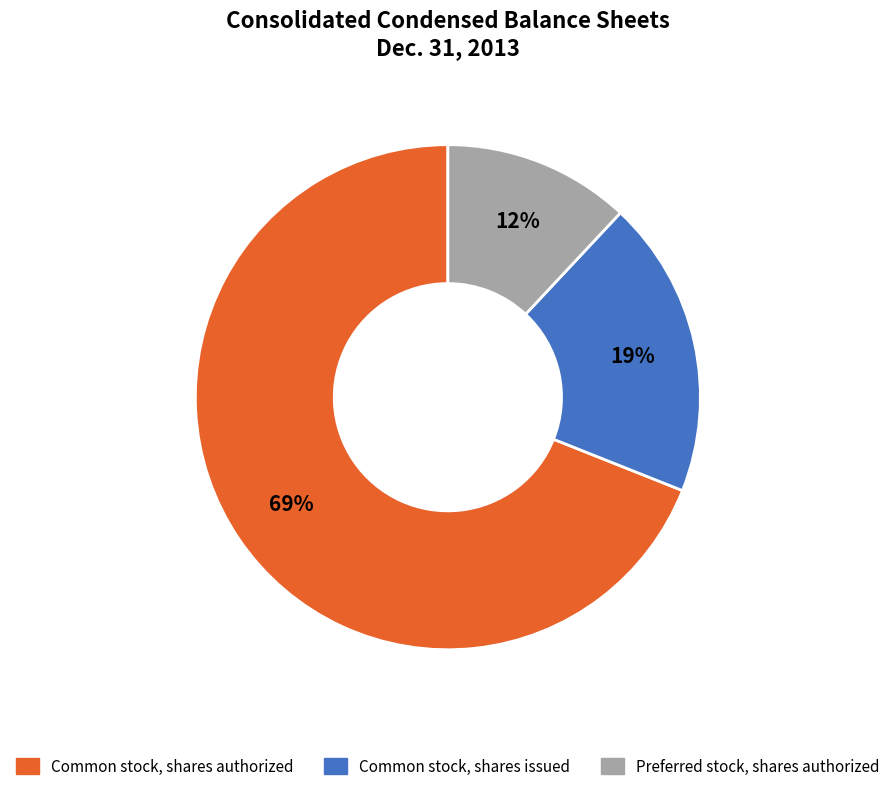

True or false: Common stock, shares issued accounts for 19% of the total.

True